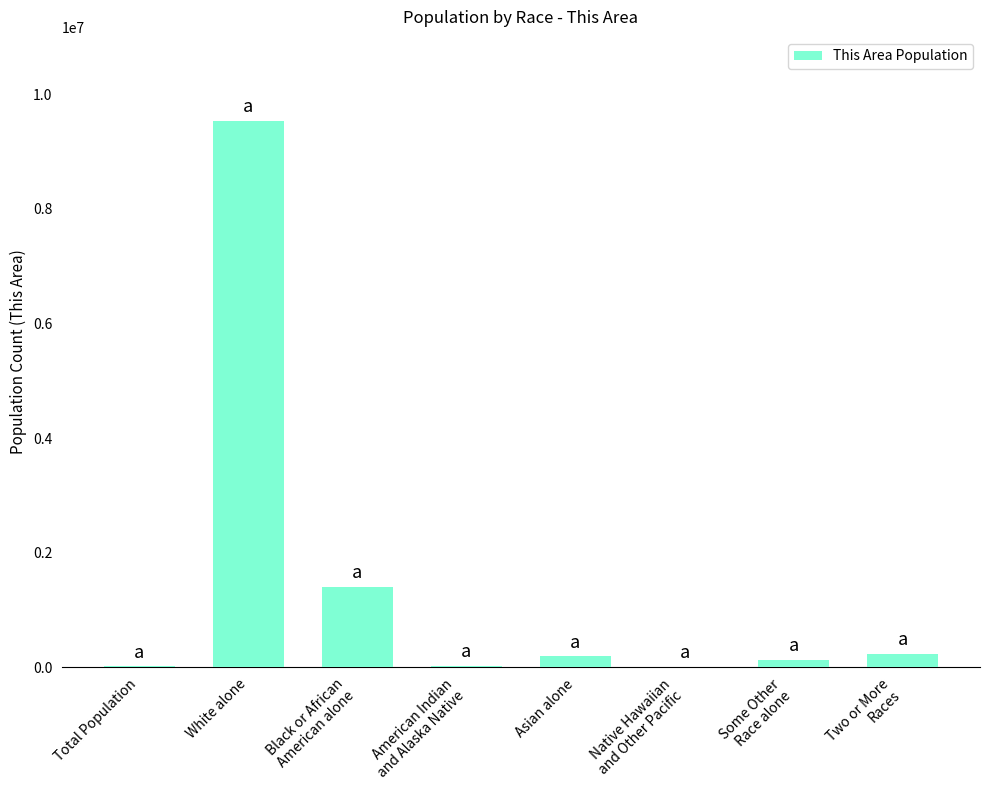

What is the approximate value at American Indian
and Alaska Native?

25292